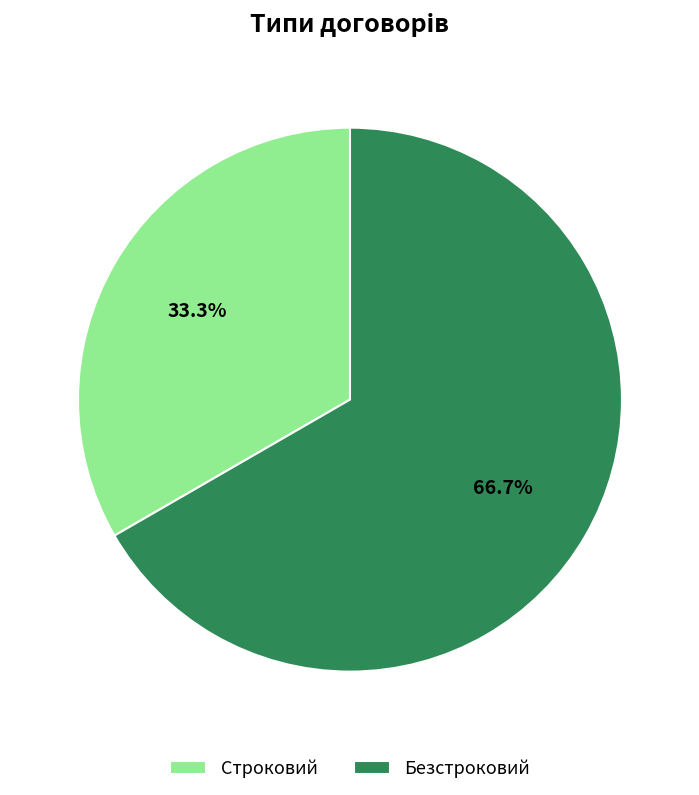

To the nearest percent, what is the difference between the largest and smallest slice percentages?

33%